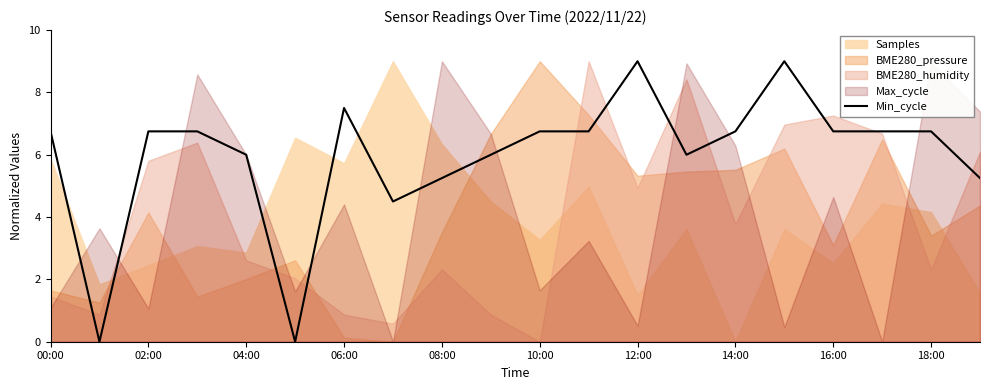

What is the value of the 17th point from the left?

6.8